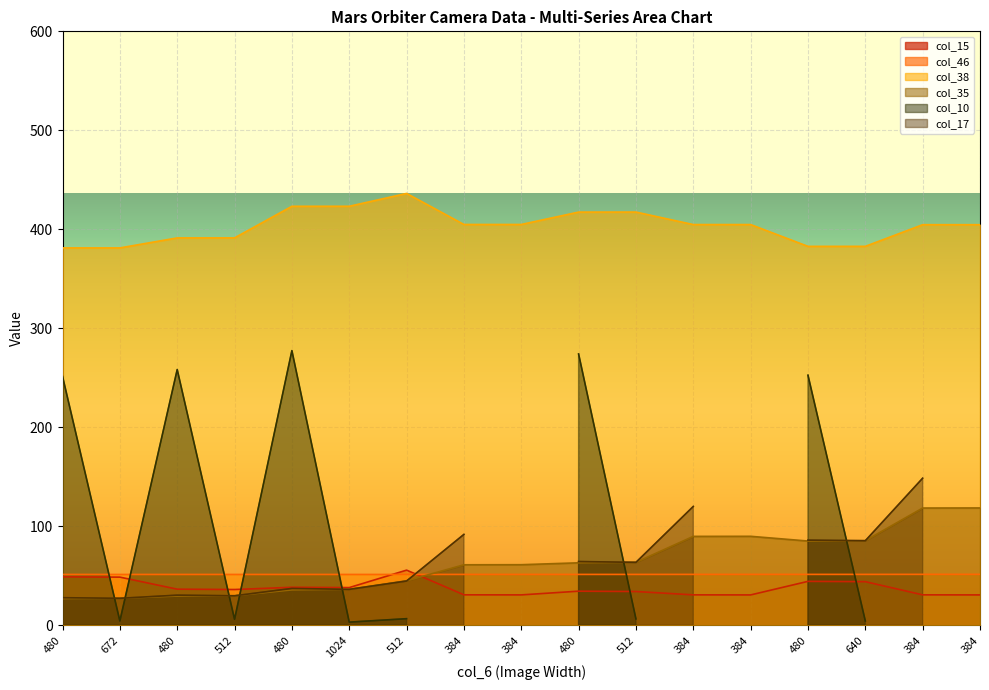

What is the label of the 13th point from the left?

384